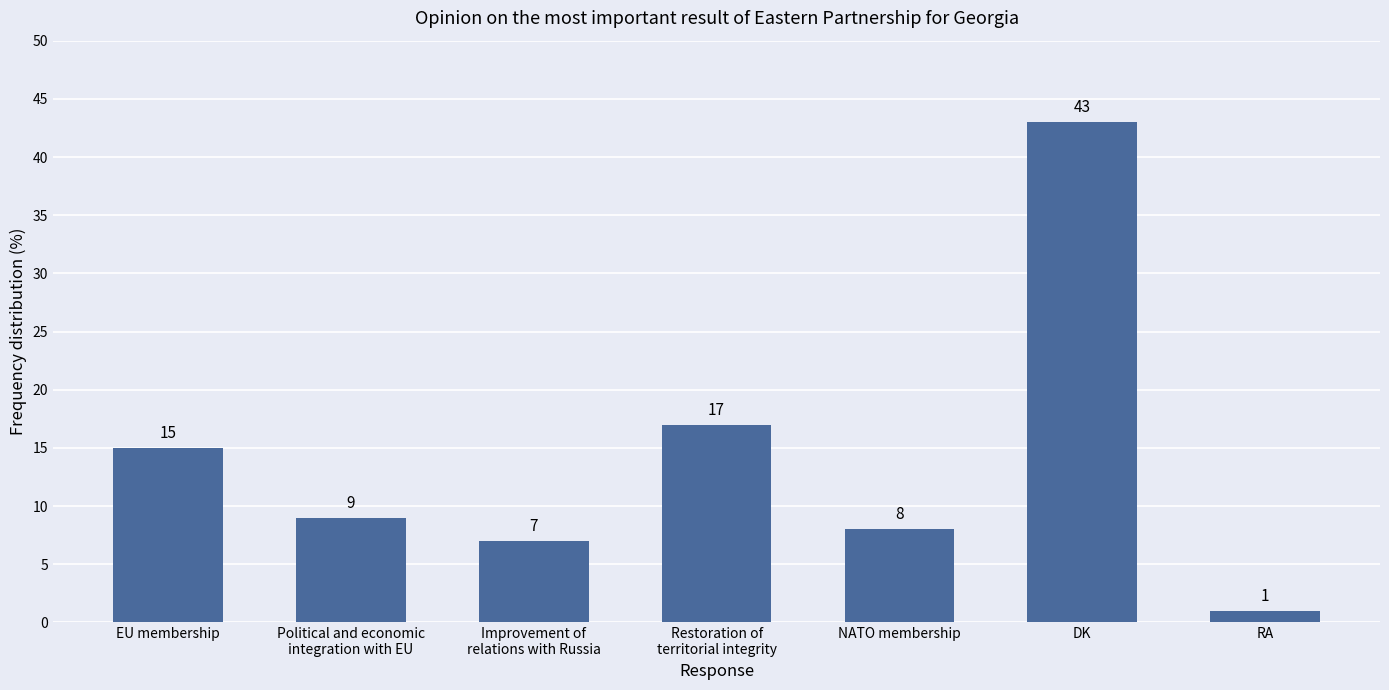

Rank the categories by value from highest to lowest.

DK, Restoration of
territorial integrity, EU membership, Political and economic
integration with EU, NATO membership, Improvement of
relations with Russia, RA